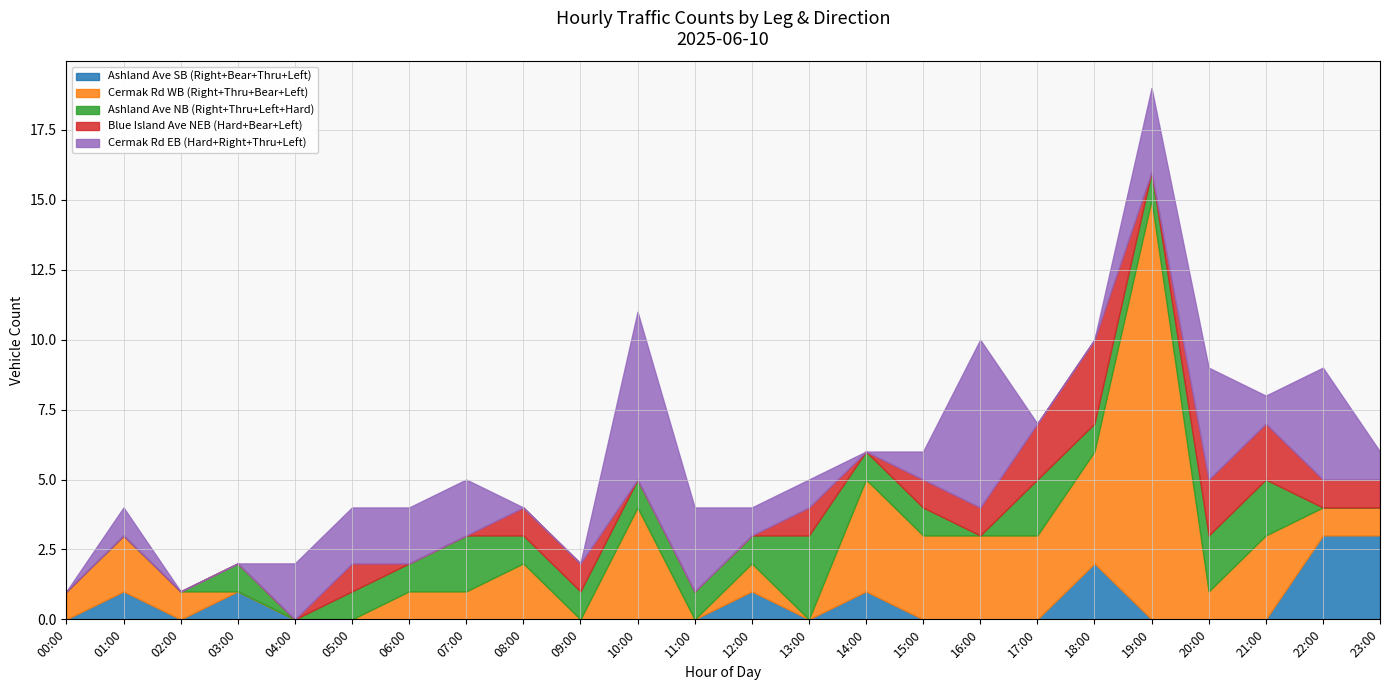

At which category is the sum across all series the highest?

19:00